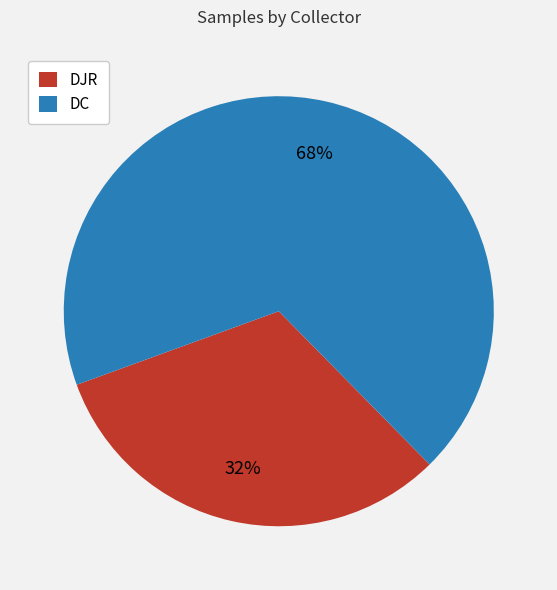

Which category has the smallest portion of the pie?

DJR